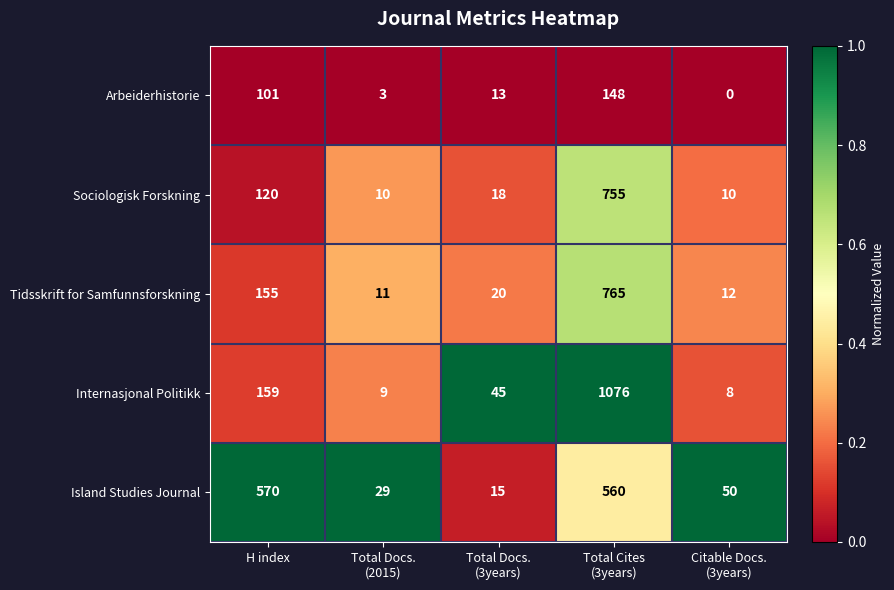

What is the total value across all series at H index?

1105